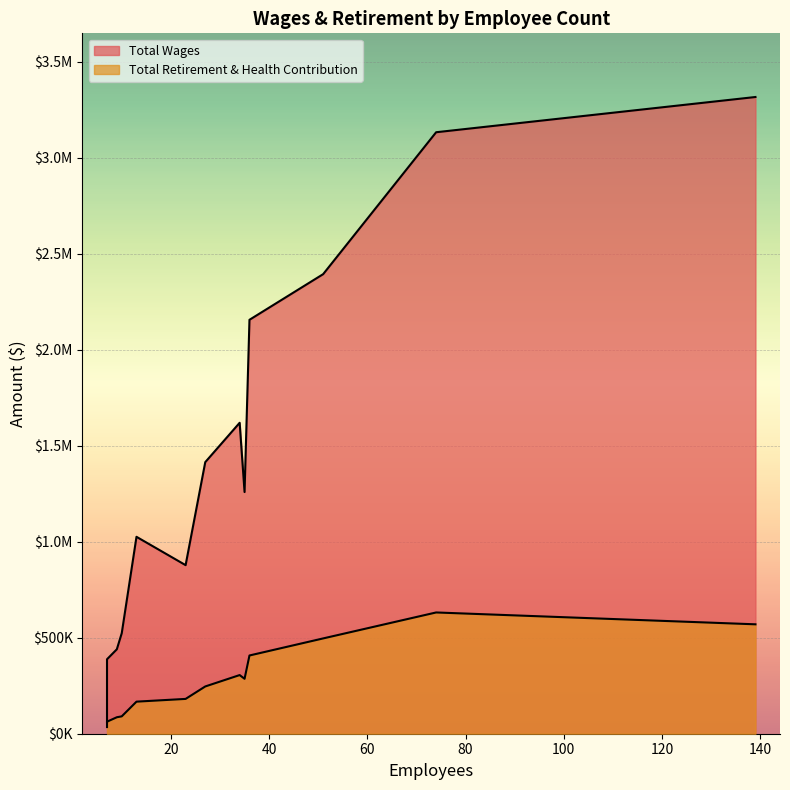

True or false: Total Retirement & Health Contribution and Total Wages cross at least once.

False